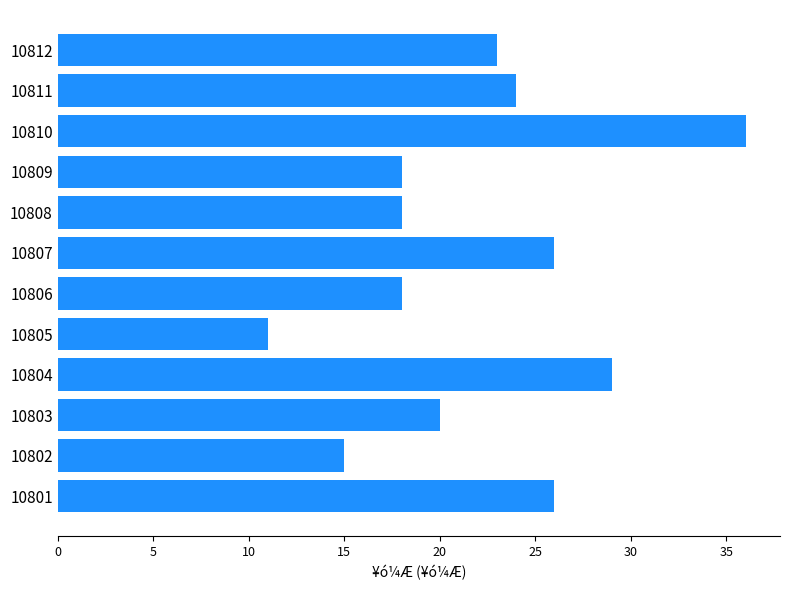

What is the smallest value displayed?

11